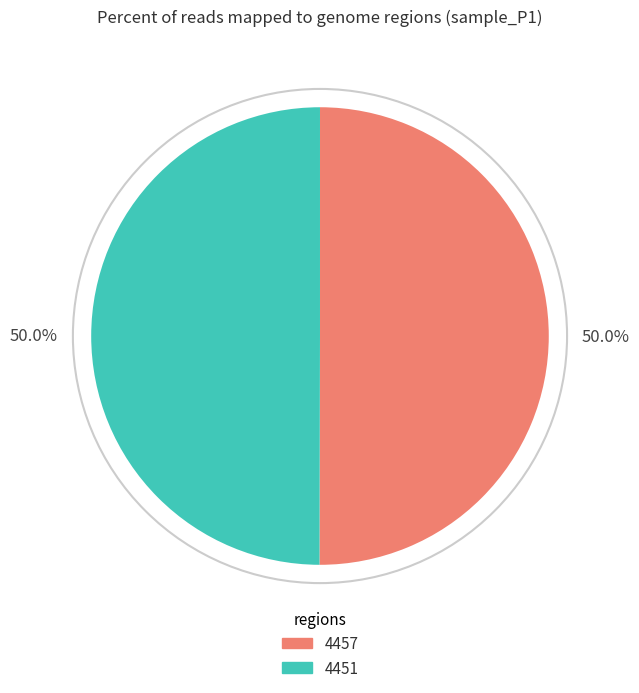

Is it true that 4457 is 50% of the pie?

True